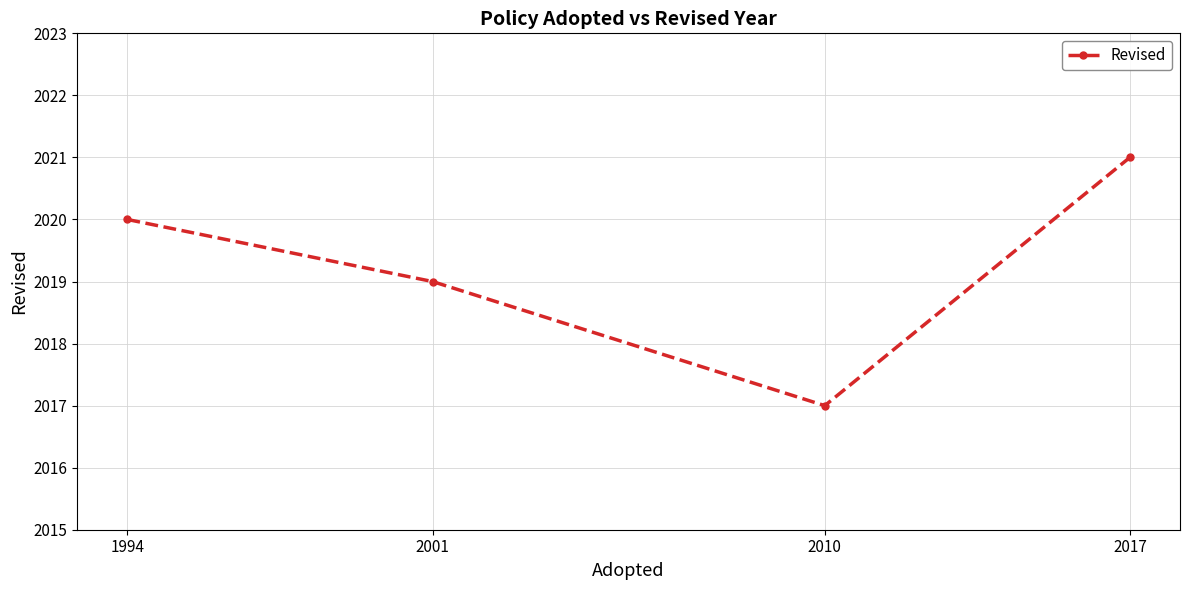

What is the change in value from 1994 to 2010?

-3